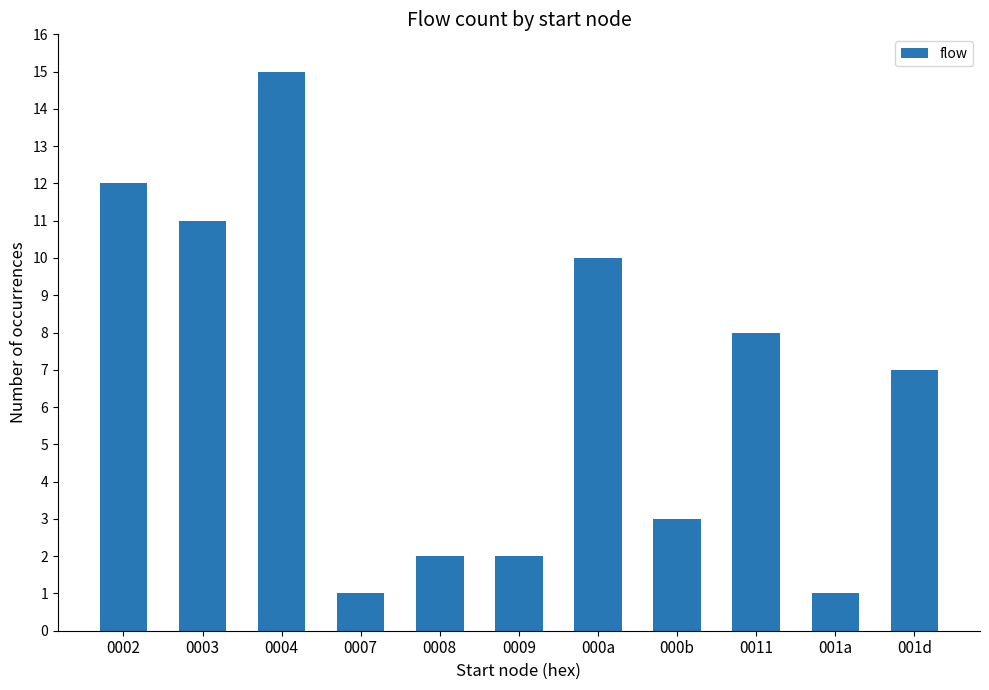

Approximately how many times larger is the value at 0004 compared to 0007?

15.0